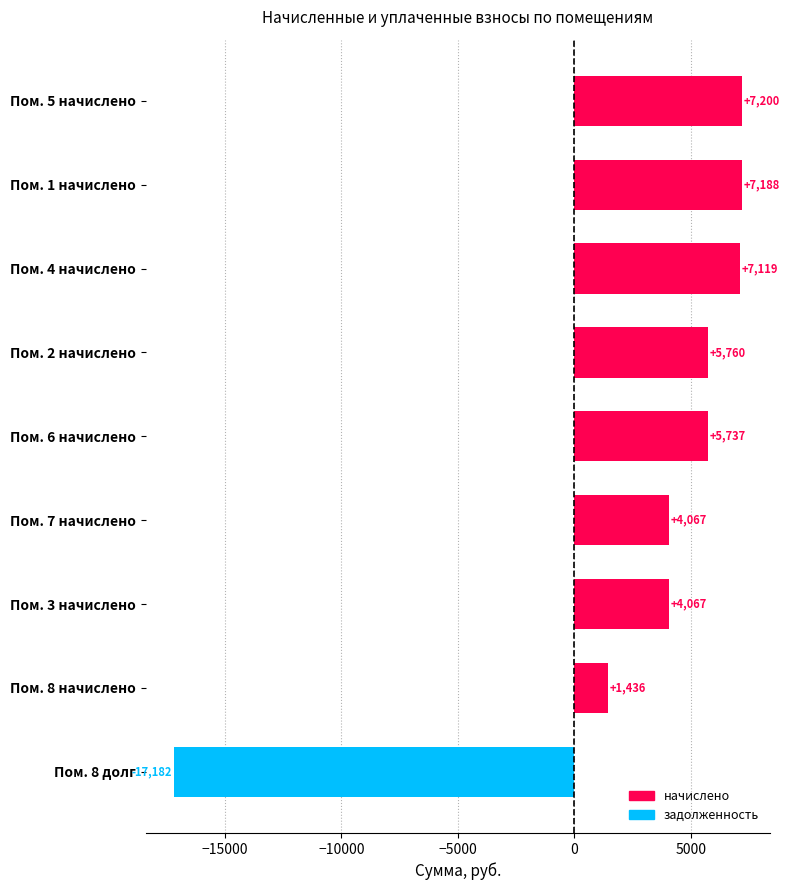

True or false: the data shows 1896.5 at Пом. 4 начислено.

False